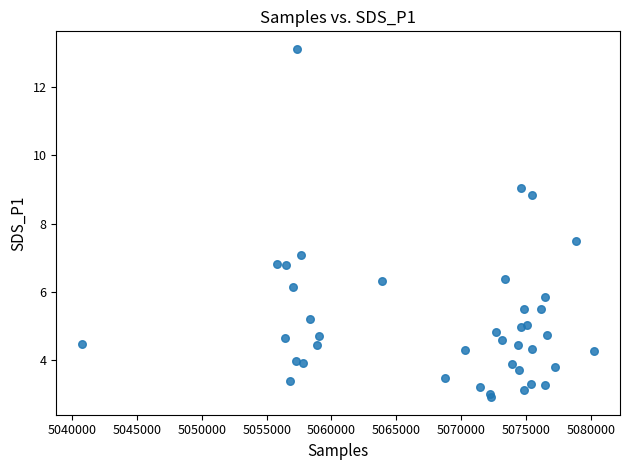

What Y value in the scatter plot is closest to 8?

7.5